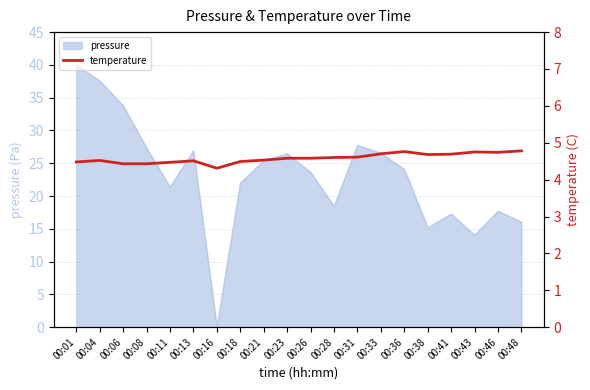

What is the highest value of the pressure series?

40.0